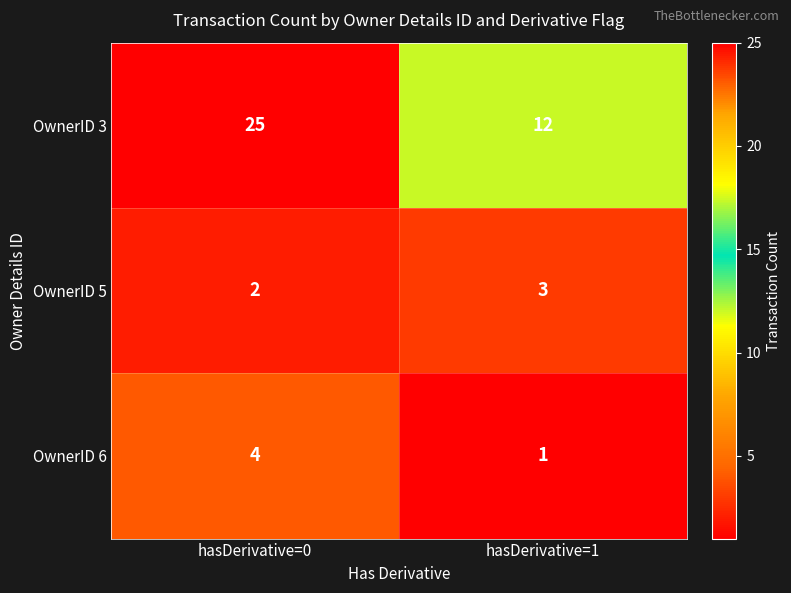

What is the greatest value displayed?

25